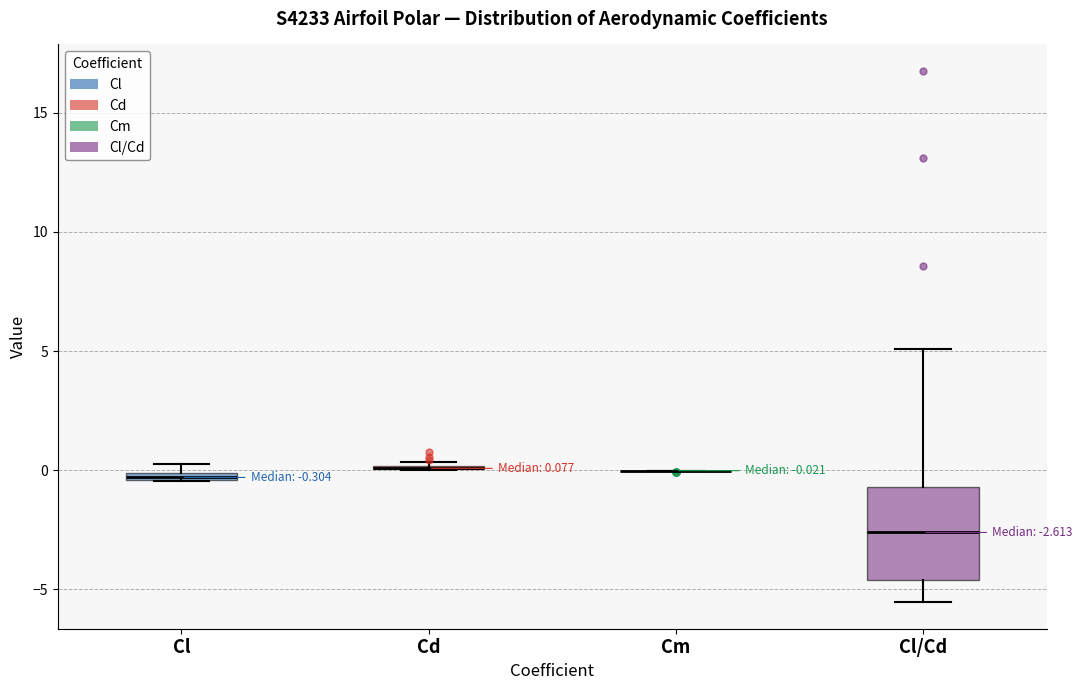

Which box is the tallest, from its lower edge to its upper edge?

Cl/Cd